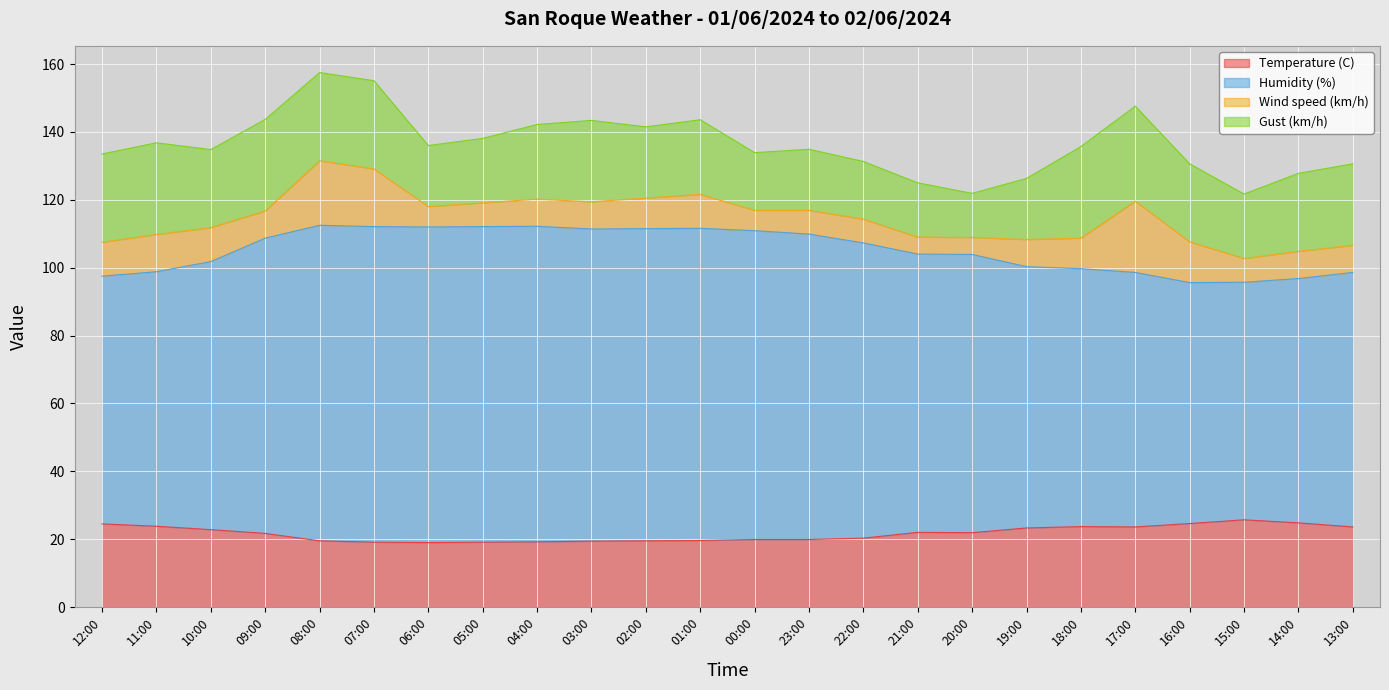

Which series has the largest range (max minus min)?

Humidity (%)